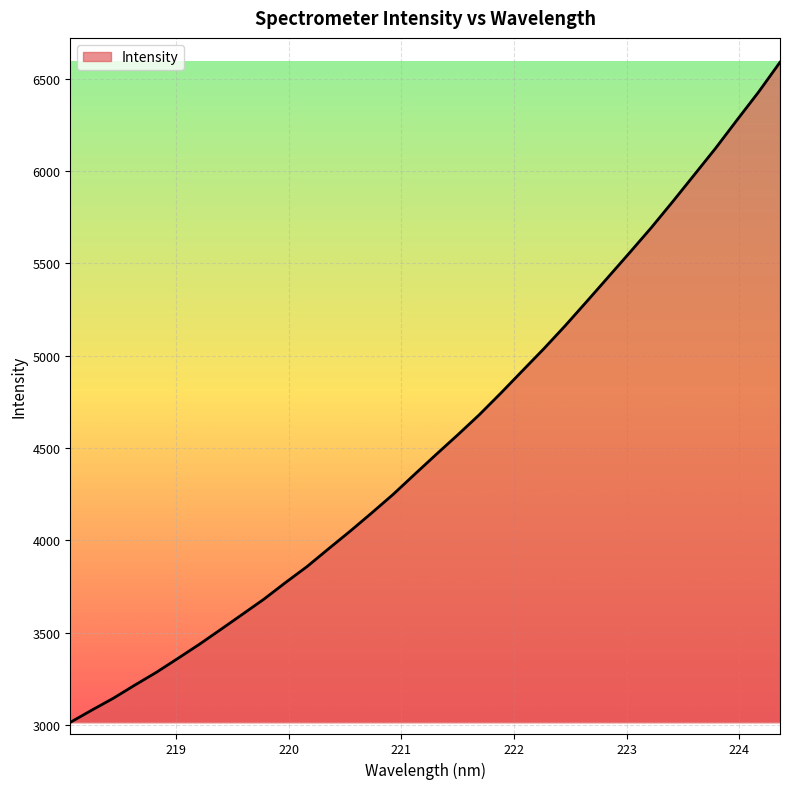

What is the minimum value shown in the chart?

3014.0